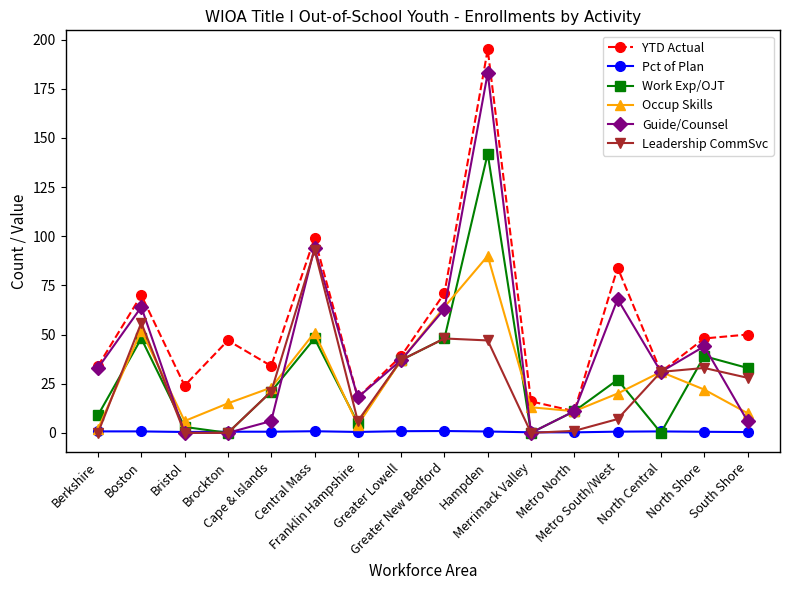

True or false: YTD Actual has more than 1 points higher than both neighbors.

True